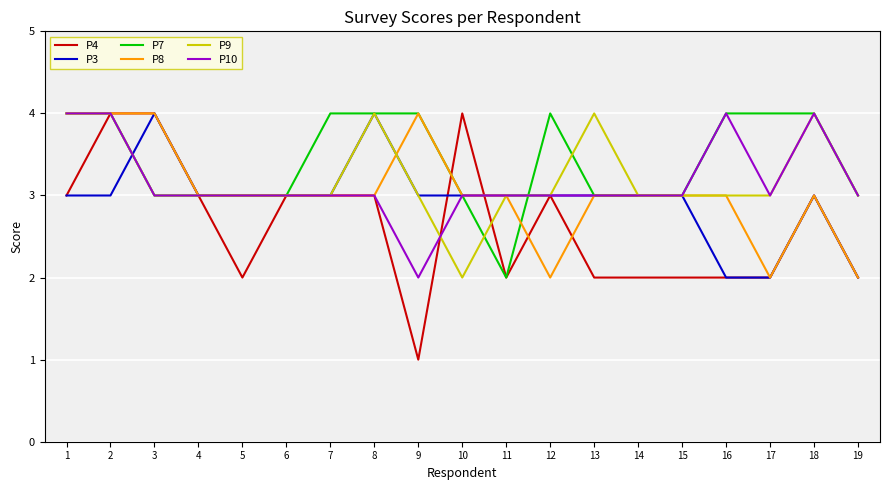

What is the total value across all series at 18?

21